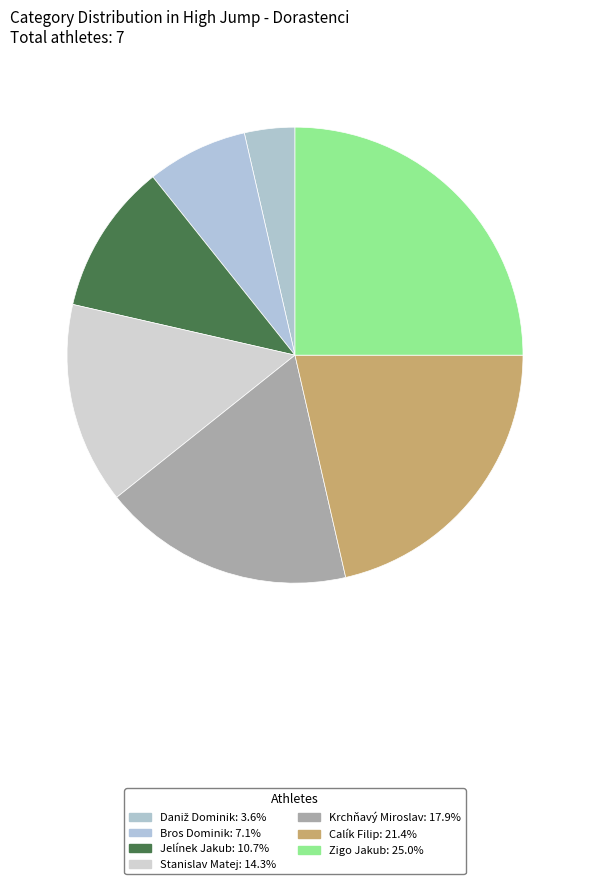

The Calík Filip slice represents 21% of the pie. True or false?

True